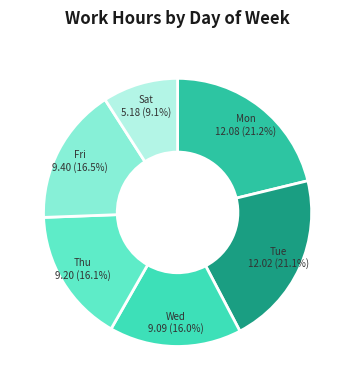

Which slice is the largest?

Mon